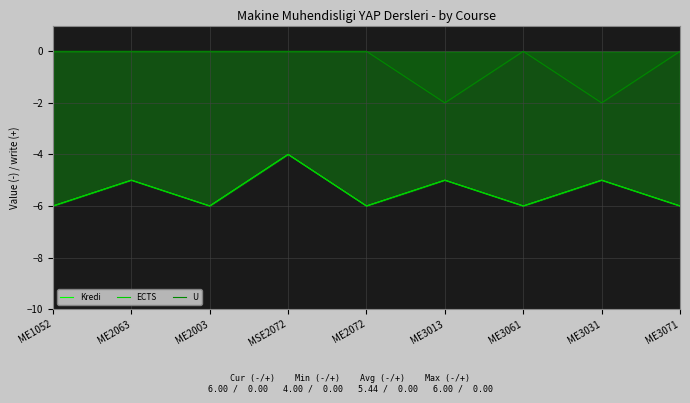

Rank the series by their maximum value, from lowest to highest.

Kredi, ECTS, U